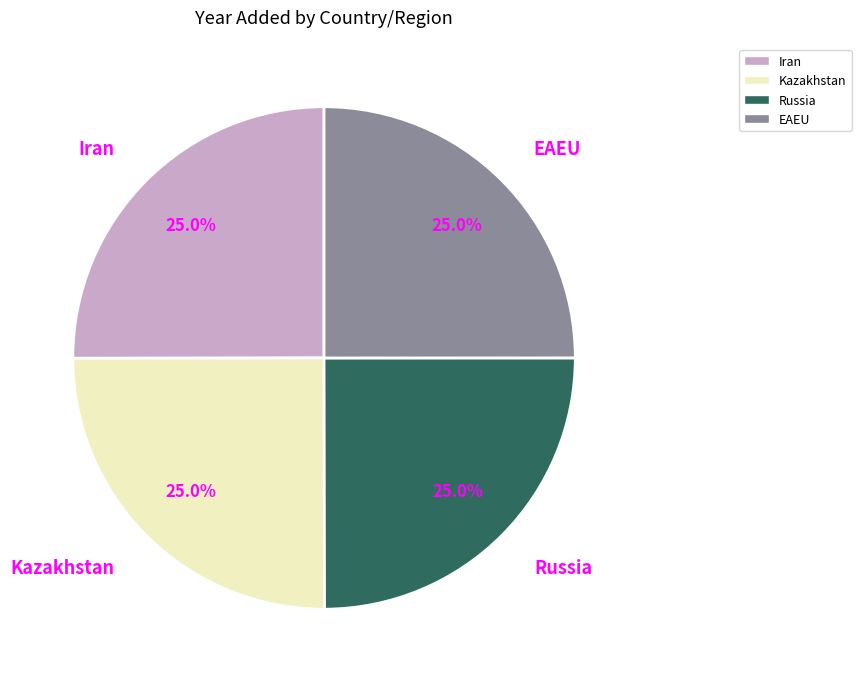

What is the total percentage of EAEU and Kazakhstan?

50.0%